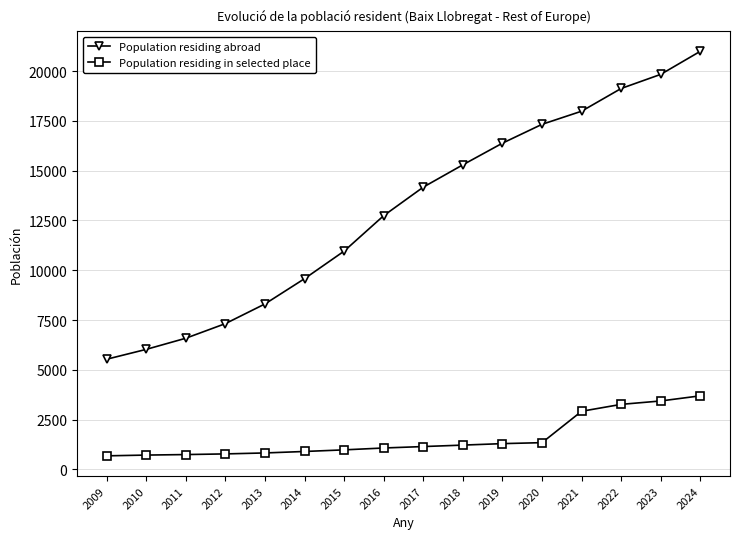

Which series changed the most between 2010 and 2016?

Population residing abroad